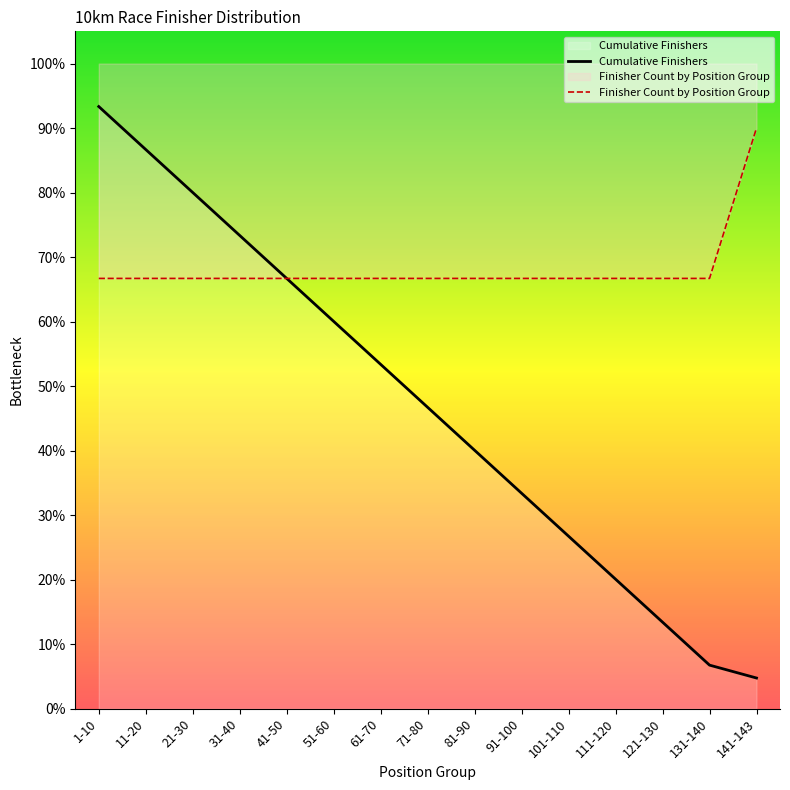

Where is Cumulative Finishers nearest to the value 49?

71-80